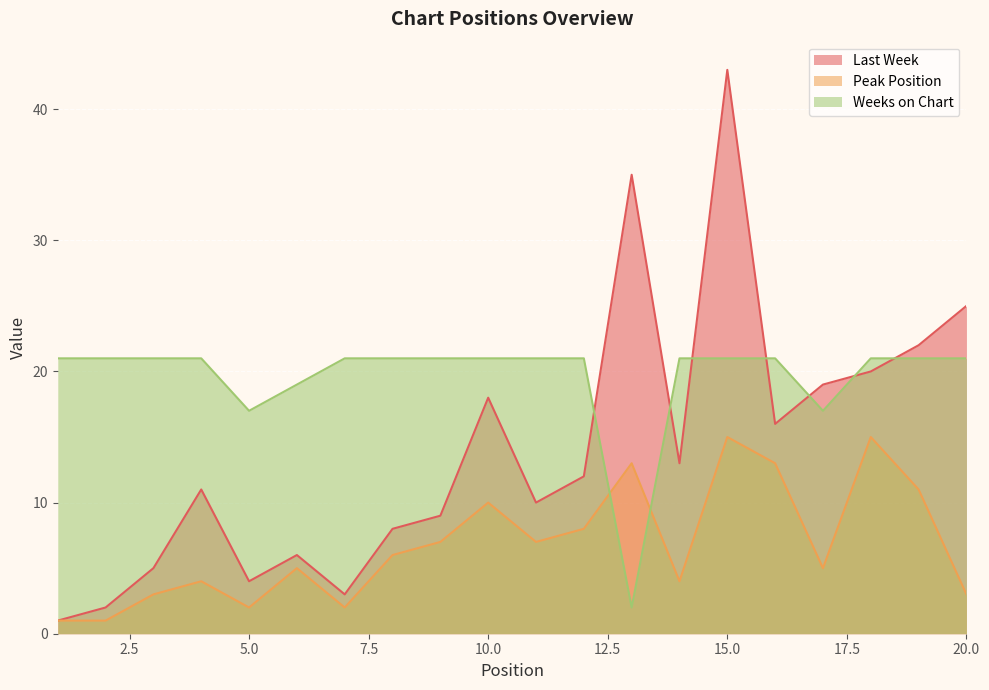

What is the sum of all Last Week values?

282